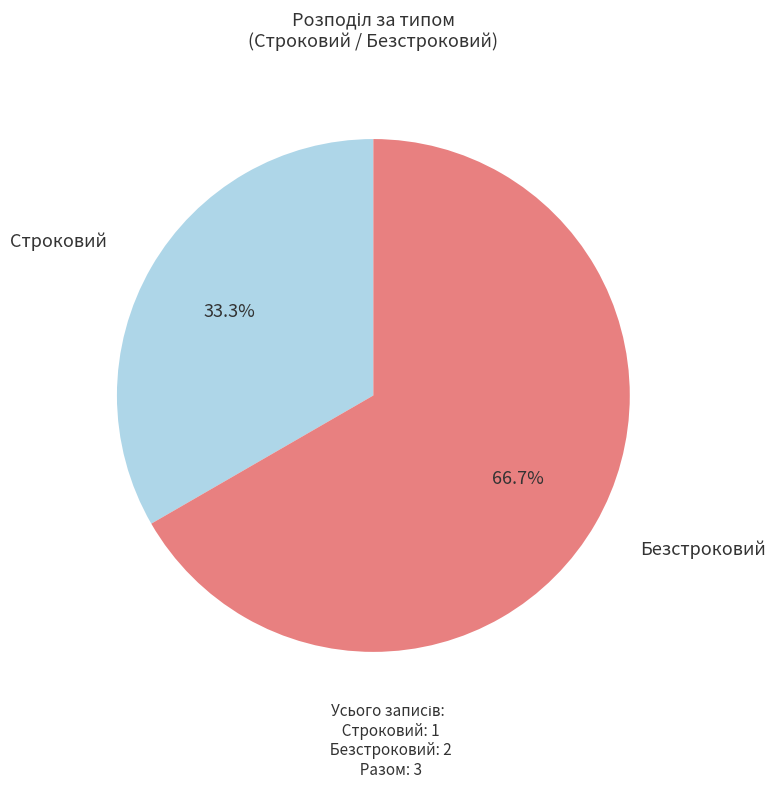

Is there any slice that represents more than half of the pie?

Yes